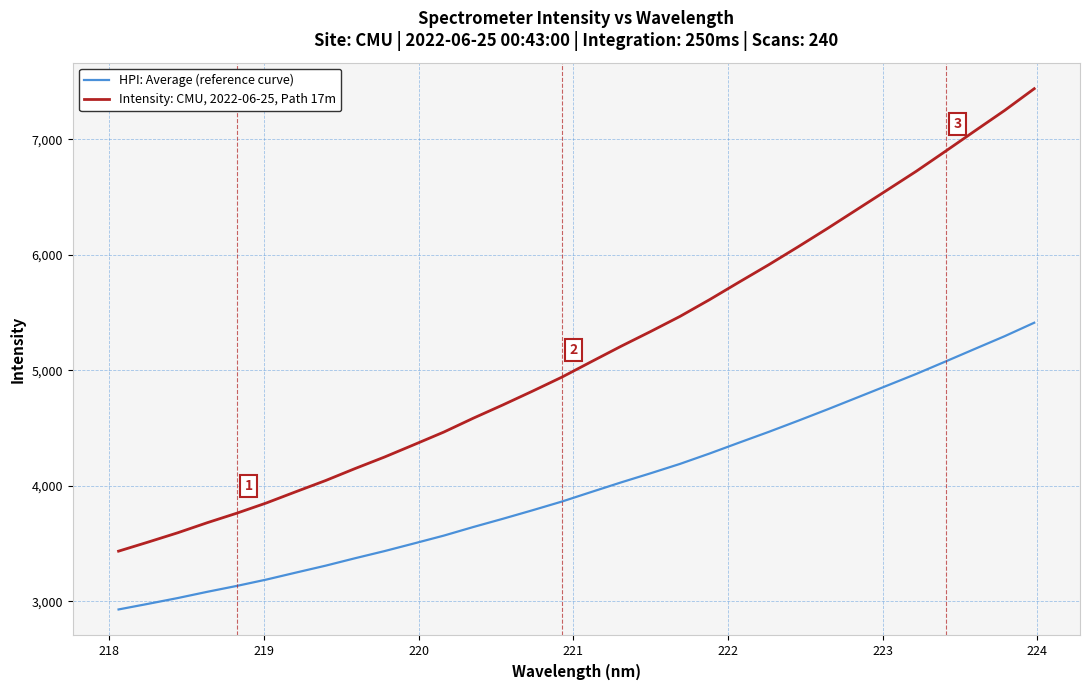

What is the minimum value shown in the chart?

2929.0